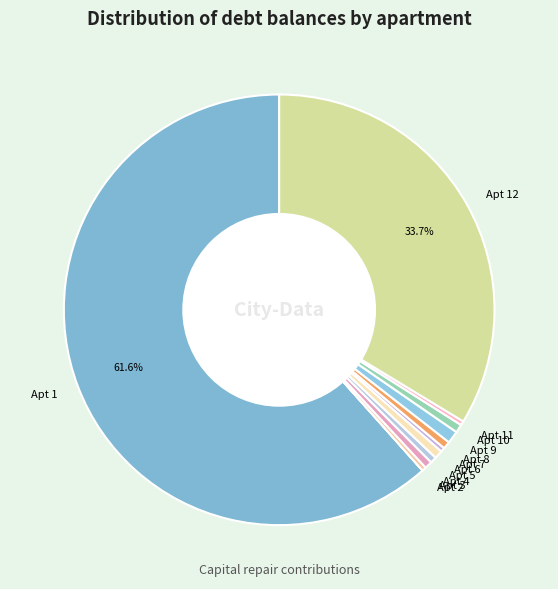

Approximately how many times larger is the value at Apt 7 compared to Apt 11?

1.0